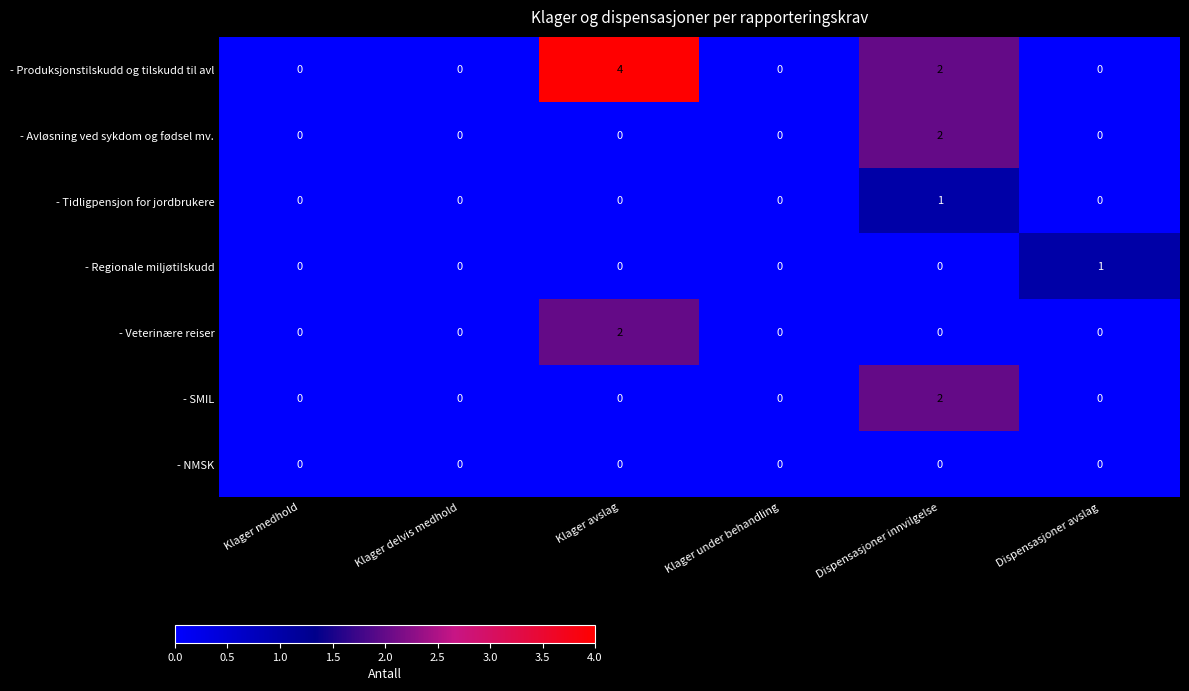

What is the difference between the - Produksjonstilskudd og tilskudd til avl values at Dispensasjoner avslag and Klager avslag?

4